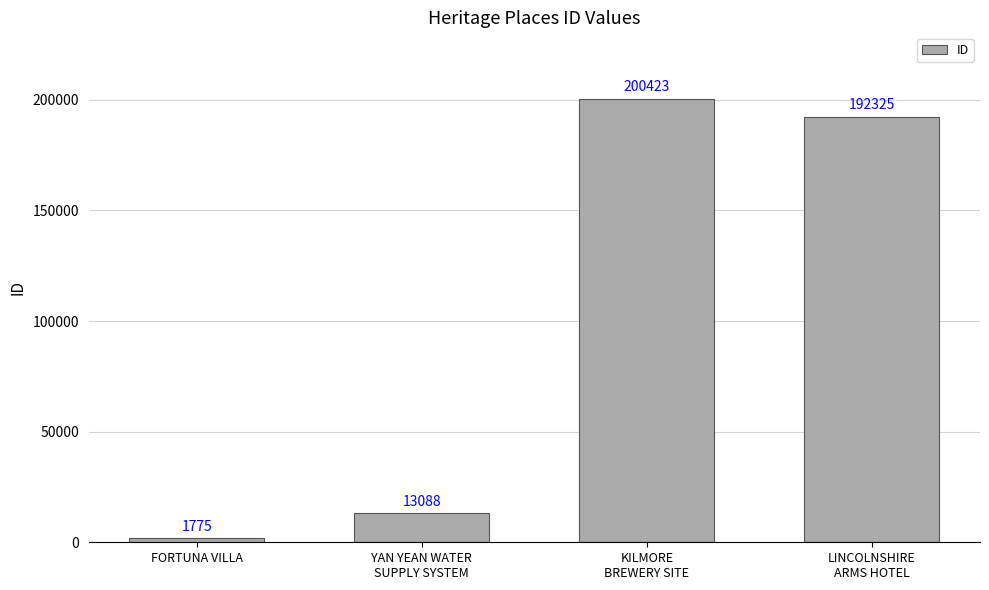

How many data points are less than 192325?

2